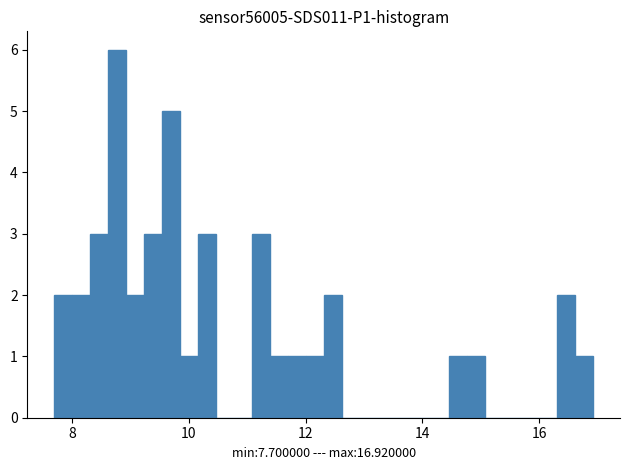

Around what value on the x-axis is the tallest bar? Give the approximate position of its centre, as read against the axis.

8.8